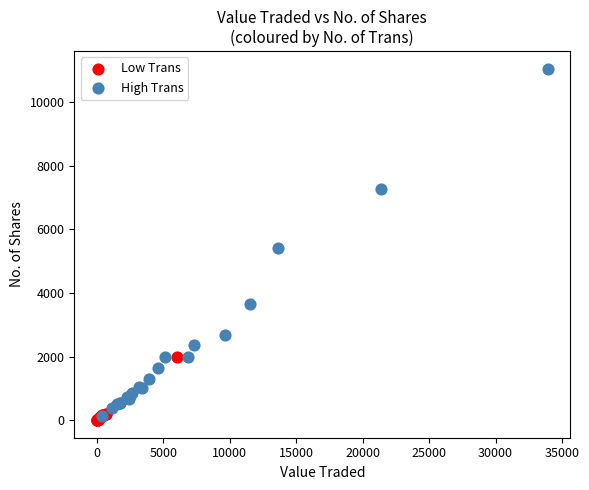

Which series reaches the maximum Y coordinate?

High Trans